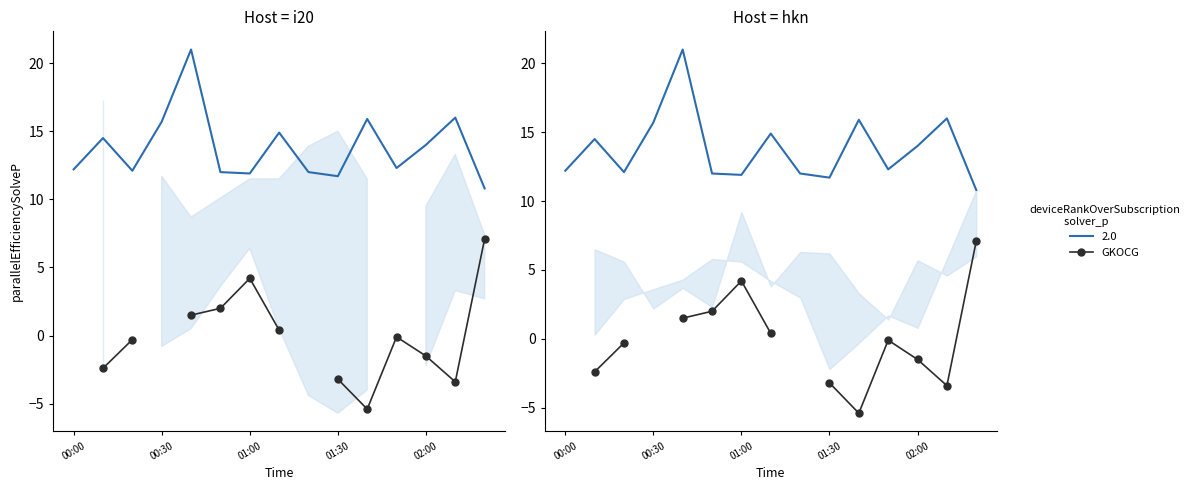

How many categories are shown in the chart?

15